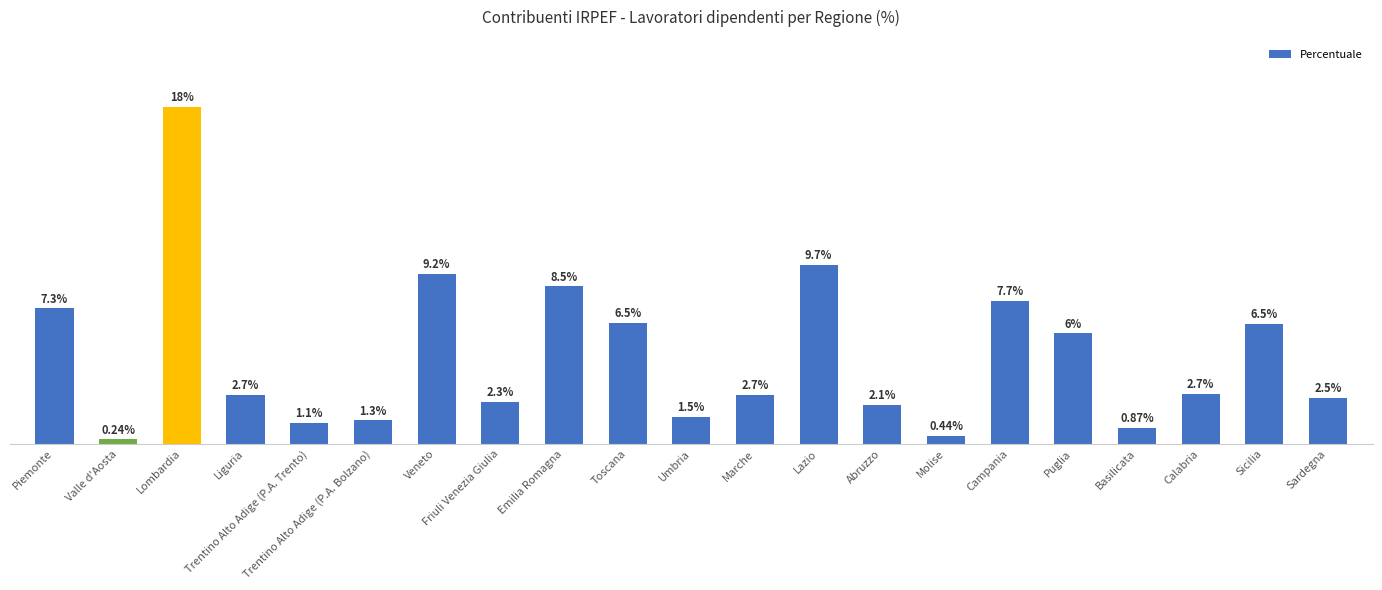

What is the label of the 6th bar from the right?

Campania